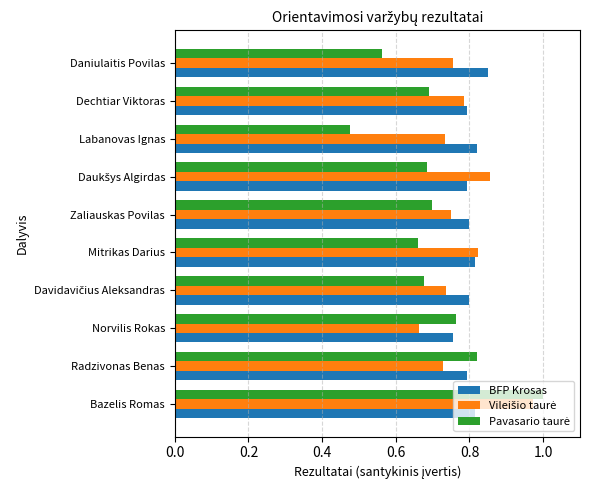

At which category is the sum across all series the highest?

Bazelis Romas